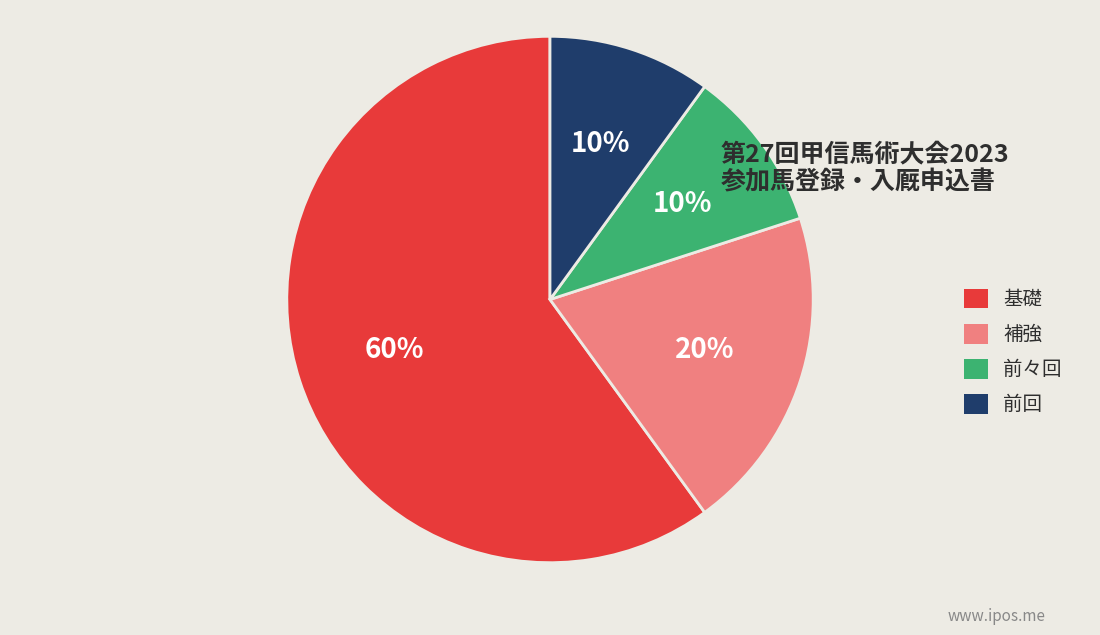

Do 基礎 and 補強 together represent more than half of the pie?

Yes